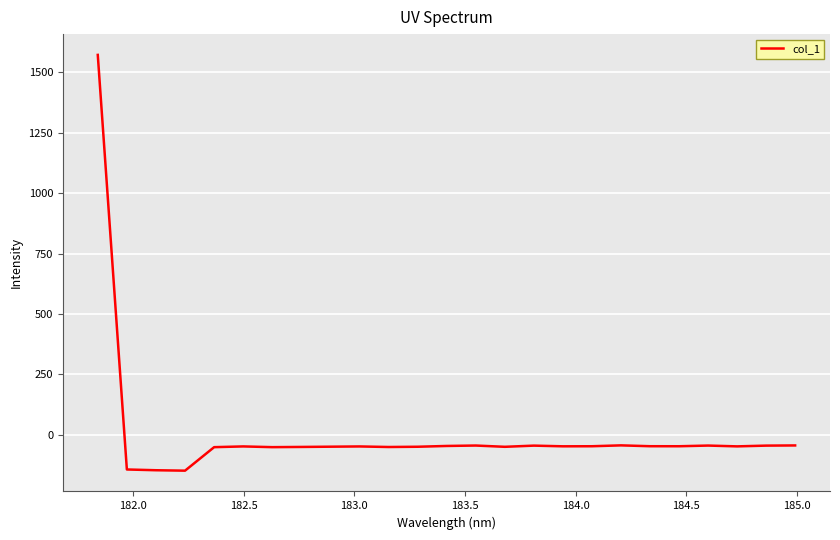

What is the maximum value shown in the chart?

1572.6